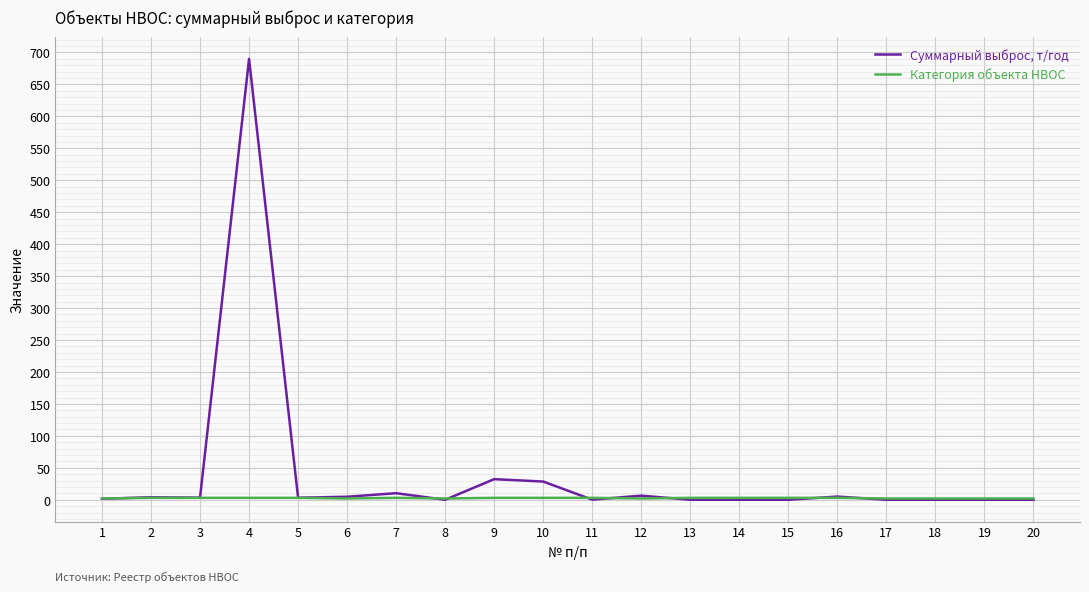

Which category has the highest value across all series?

4